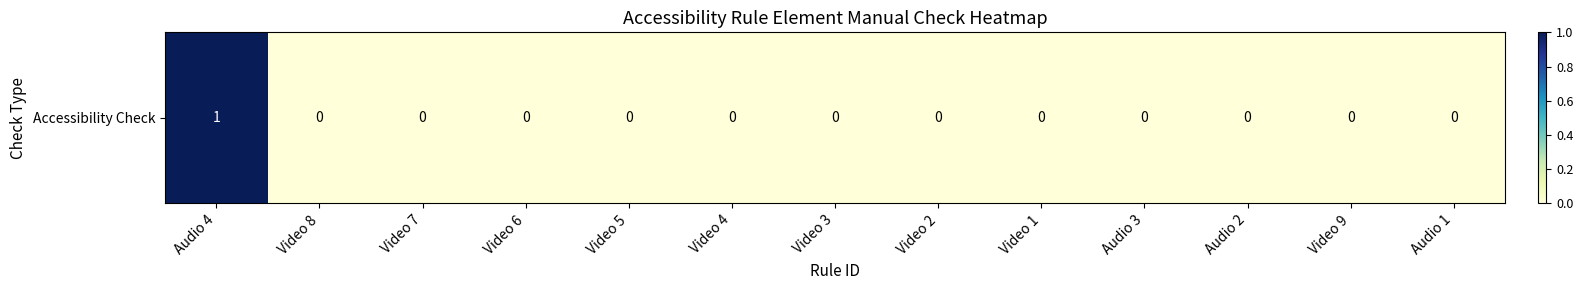

Reading left to right, extract all data points from this chart.

1	0	0	0	0	0	0	0	0	0	0	0	0